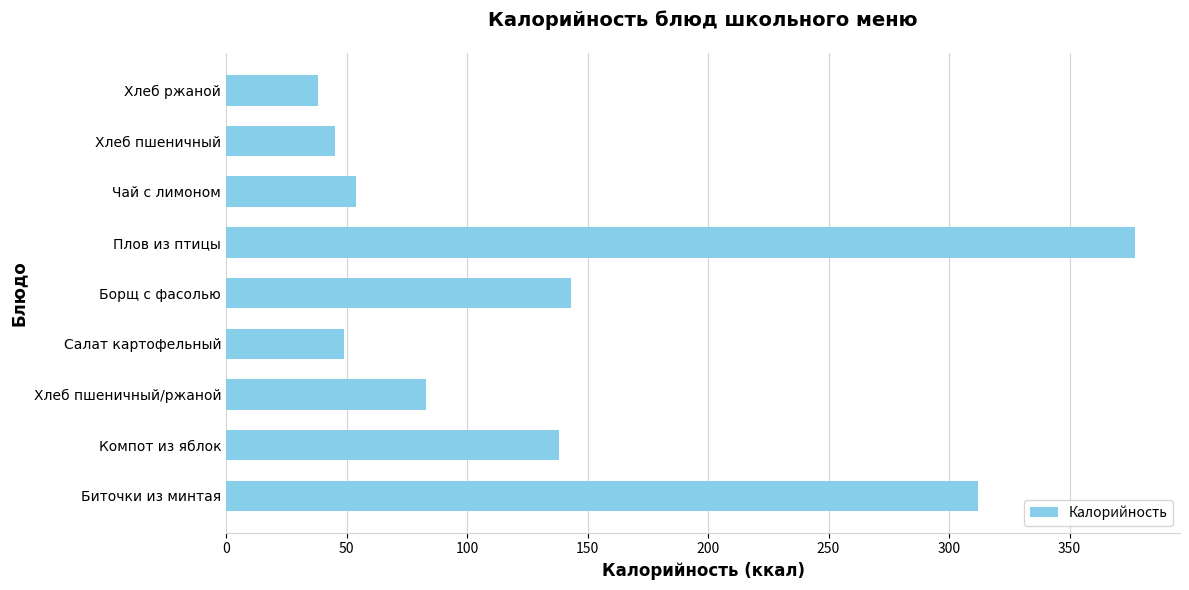

At which category does the chart reach its minimum across all series?

Хлеб ржаной